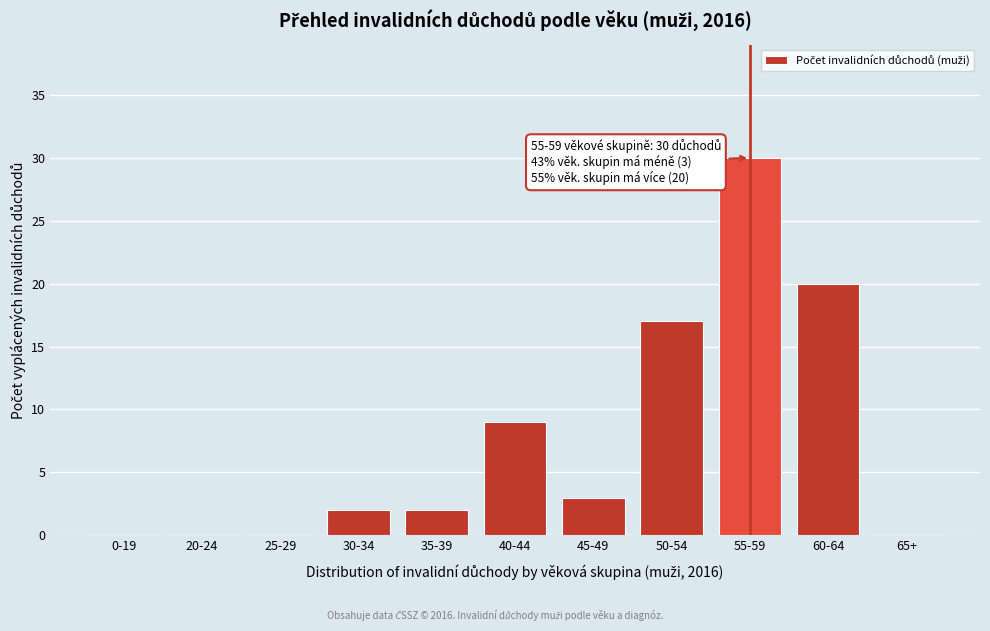

Reading left to right, what are all the values shown in this chart?

0-19=0	20-24=0	25-29=0	30-34=2	35-39=2	40-44=9	45-49=3	50-54=17	55-59=30	60-64=20	65+=0